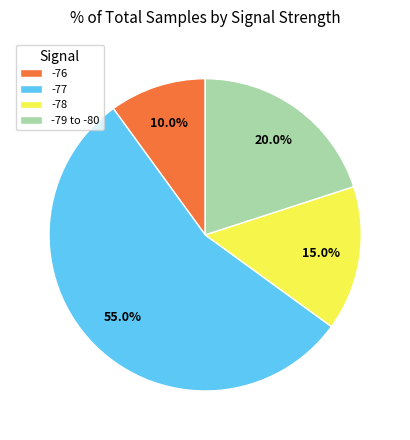

Is there any slice that represents more than half of the pie?

Yes